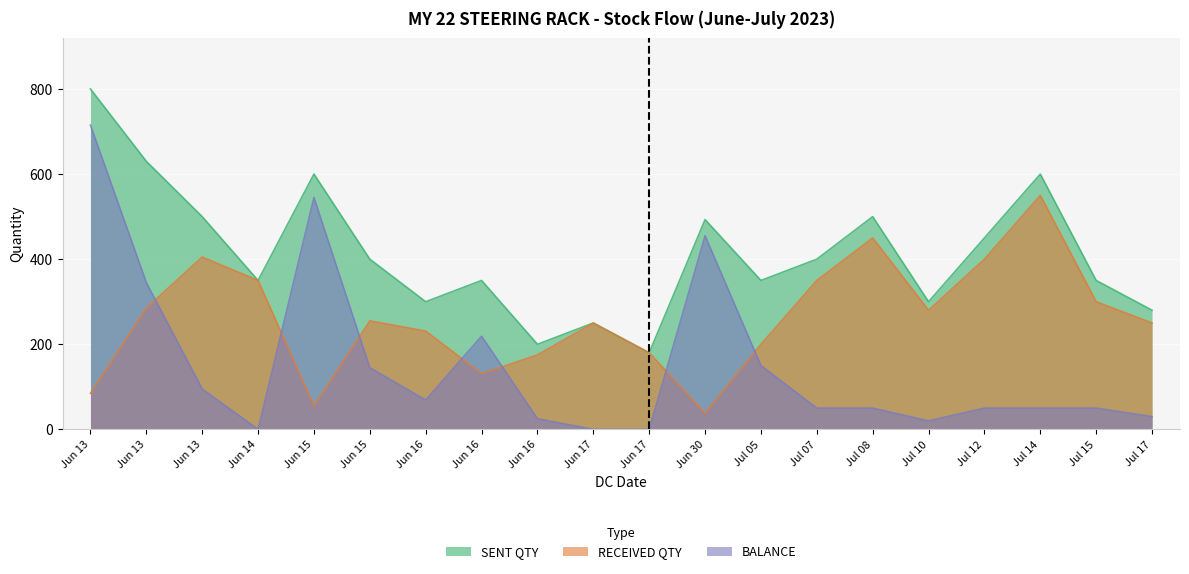

The RECEIVED QTY series shows 350 at Jul 07. True or false?

True